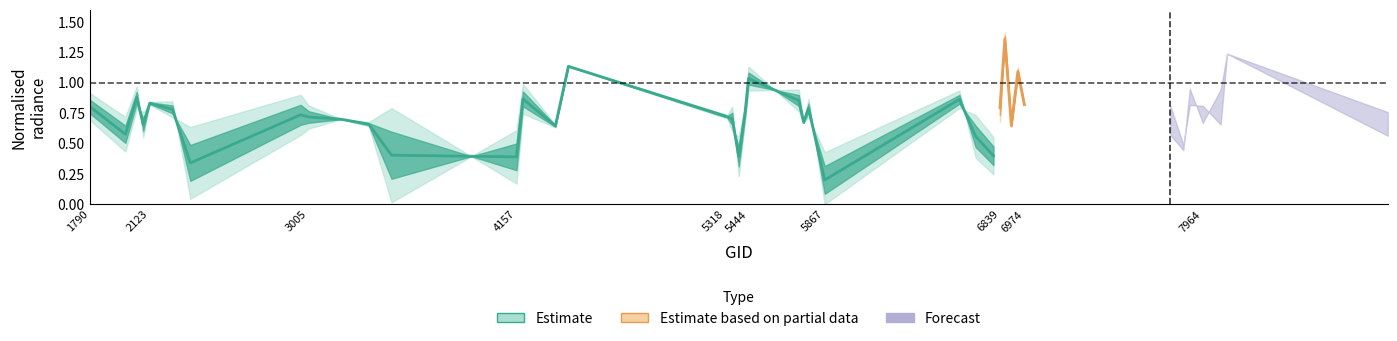

At which category does rade9_aggzone_norm reach its first local peak?

2051